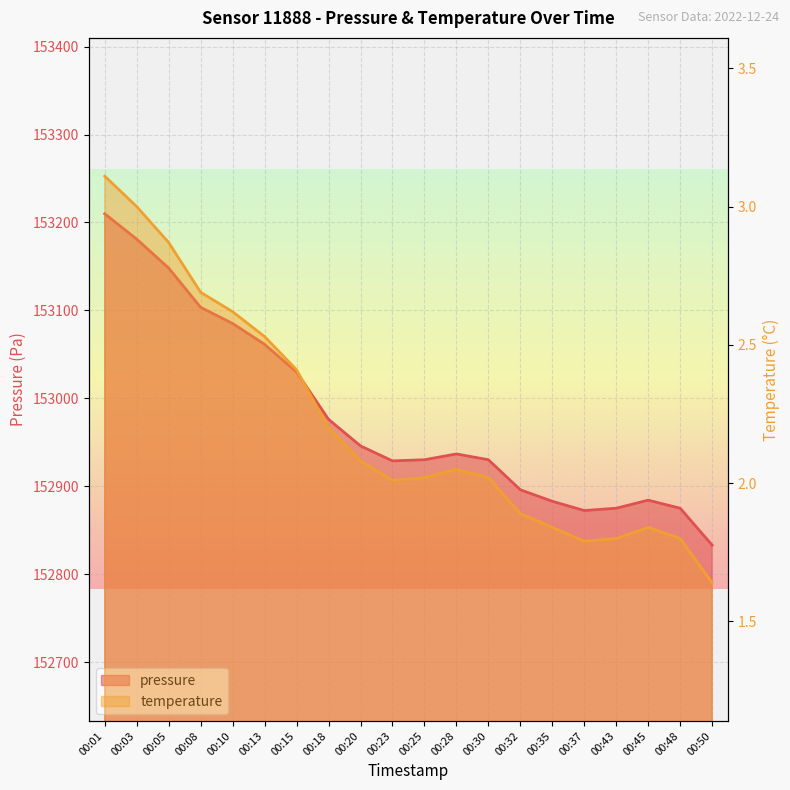

Which has a higher value, 00:18 or 00:20?

00:18